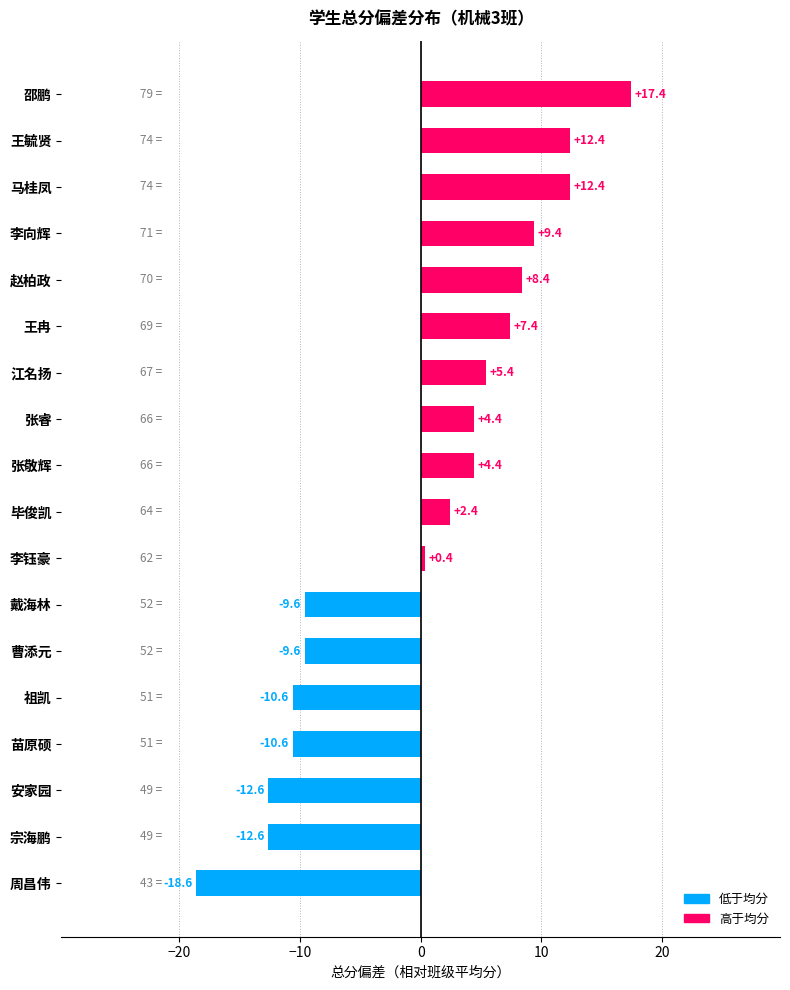

True or false: the data shows 22.0 at 王毓贤.

False